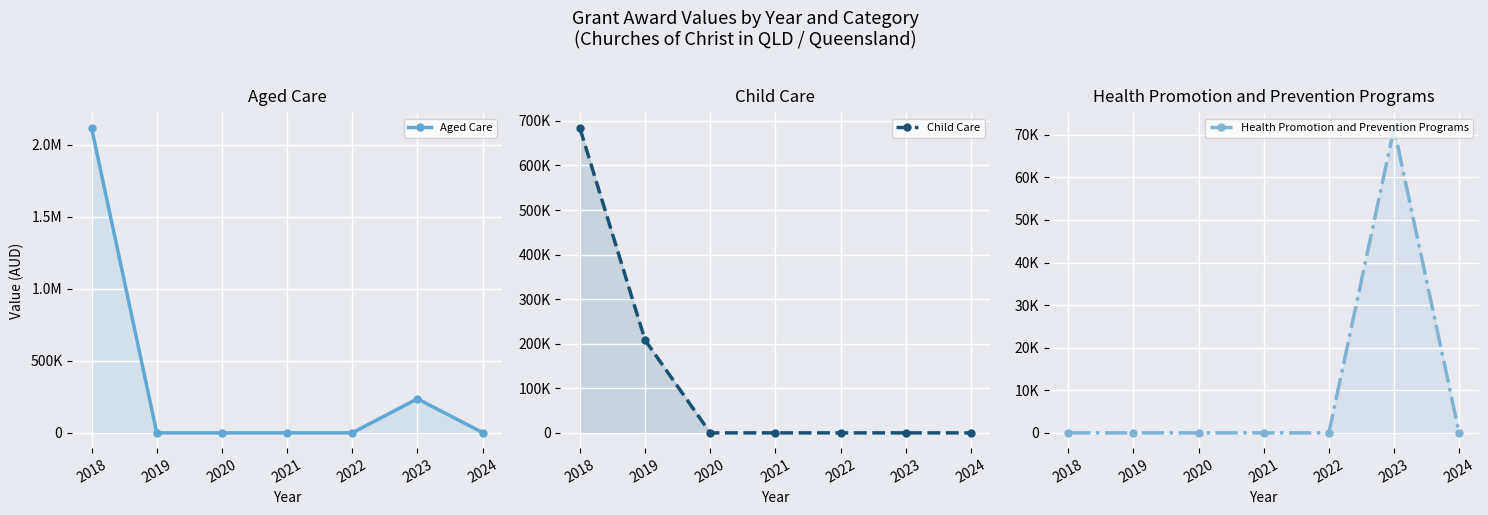

True or false: Health Promotion and Prevention Programs and Aged Care cross at least once.

False